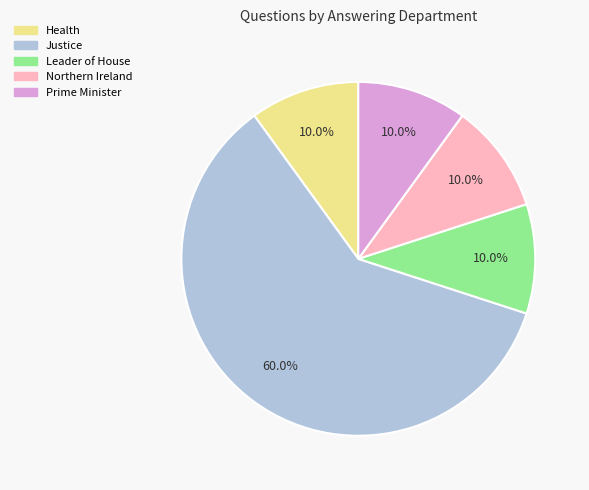

Is there a majority slice in this chart?

Yes